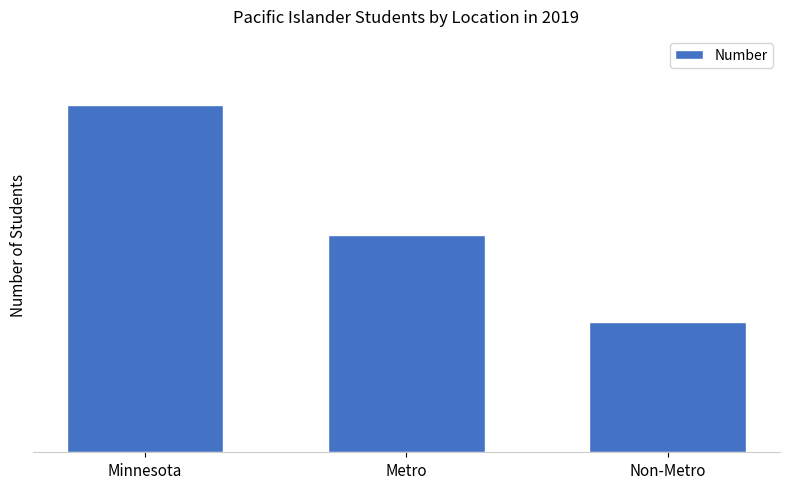

Which category has the lowest value across all series?

Non-Metro